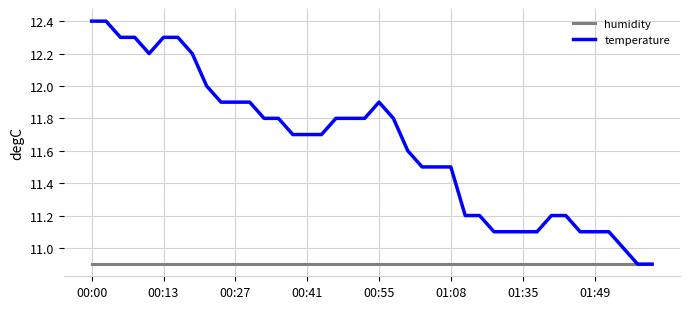

Reading left to right, list all the values displayed in this chart.

humidity: 10.9	10.9	10.9	10.9	10.9	10.9	10.9	10.9	10.9	10.9	10.9	10.9	10.9	10.9	10.9	10.9	10.9	10.9	10.9	10.9	10.9	10.9	10.9	10.9	10.9	10.9	10.9	10.9	10.9	10.9	10.9	10.9	10.9	10.9	10.9	10.9	10.9	10.9	10.9	10.9
temperature: 12.4	12.4	12.3	12.3	12.2	12.3	12.3	12.2	12.0	11.9	11.9	11.9	11.8	11.8	11.7	11.7	11.7	11.8	11.8	11.8	11.9	11.8	11.6	11.5	11.5	11.5	11.2	11.2	11.1	11.1	11.1	11.1	11.2	11.2	11.1	11.1	11.1	11.0	10.9	10.9